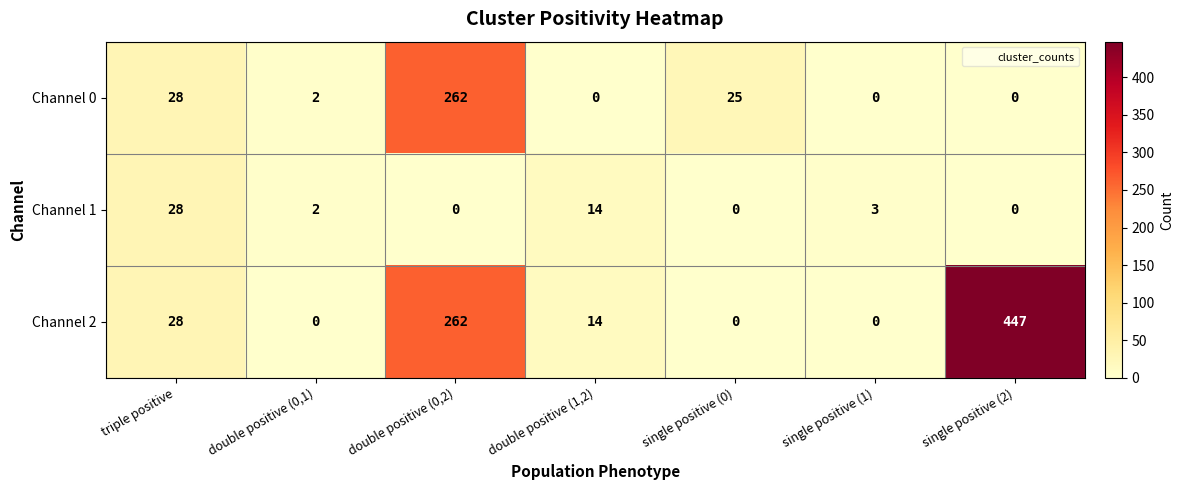

At which label does Channel 1 reach its peak?

triple positive